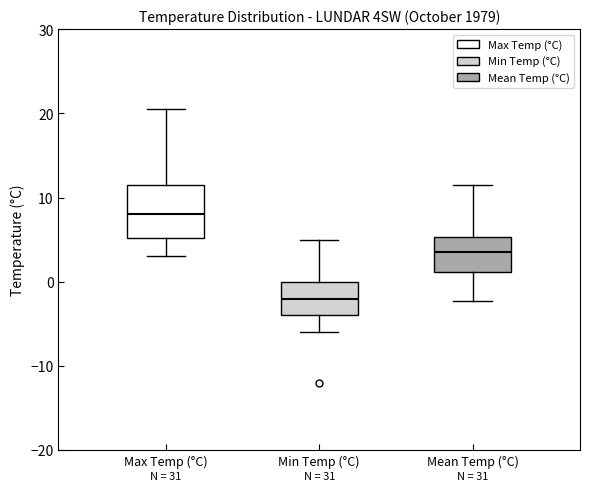

Comparing the boxes themselves (not the whiskers), which one is the tallest?

Max Temp (°C)